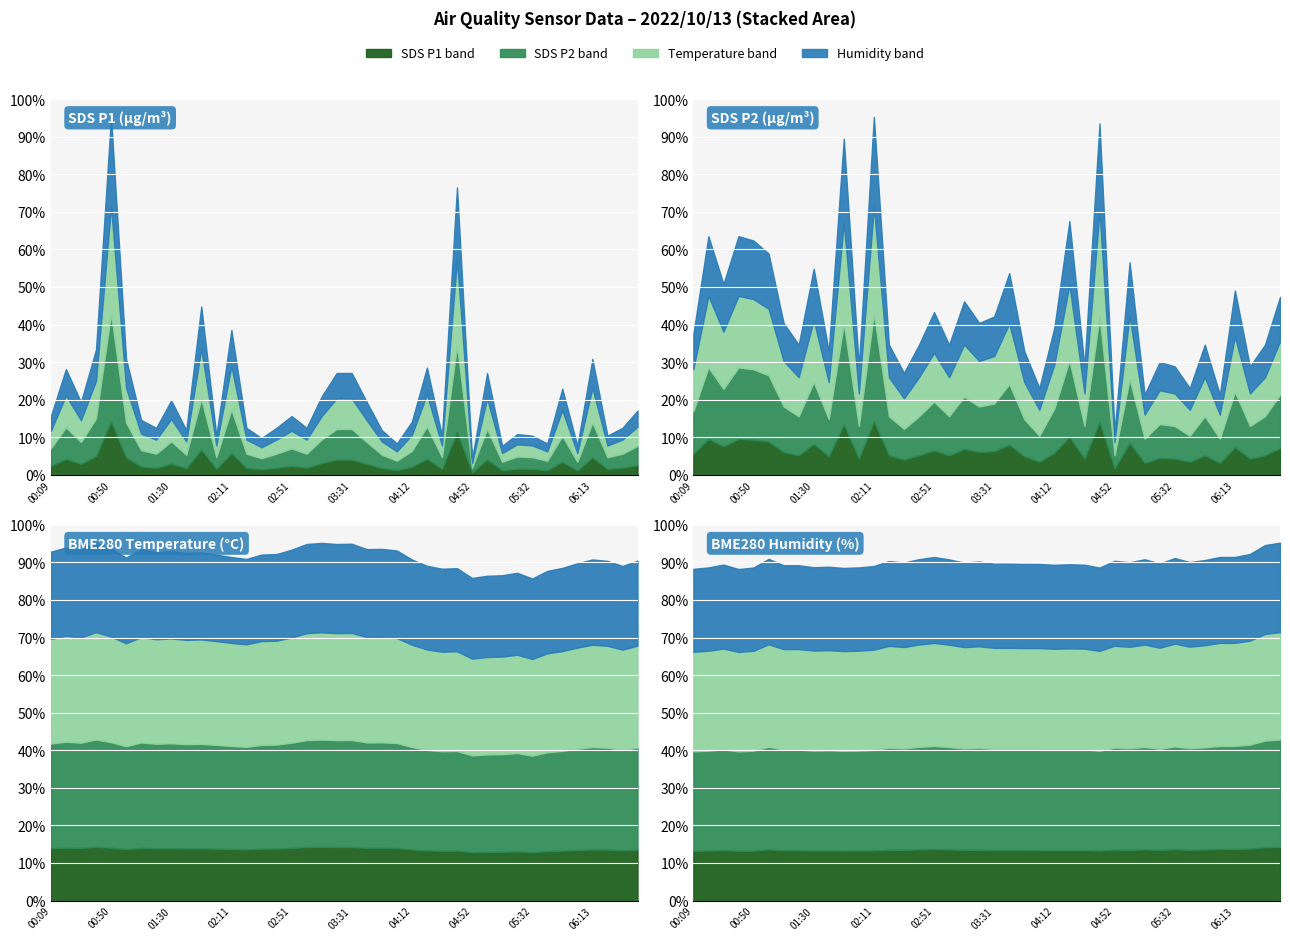

True or false: SDS_P1 and BME280_temperature intersect in this chart.

False